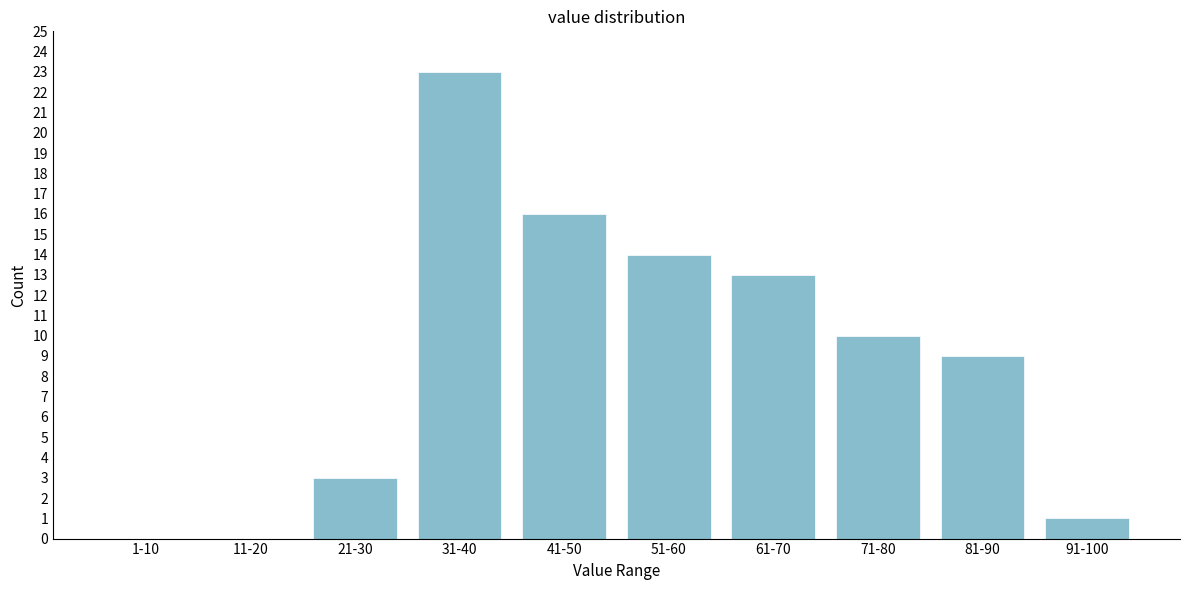

Reading right to left, extract all data points from this chart.

91-100=1	81-90=9	71-80=10	61-70=13	51-60=14	41-50=16	31-40=23	21-30=3	11-20=0	1-10=0